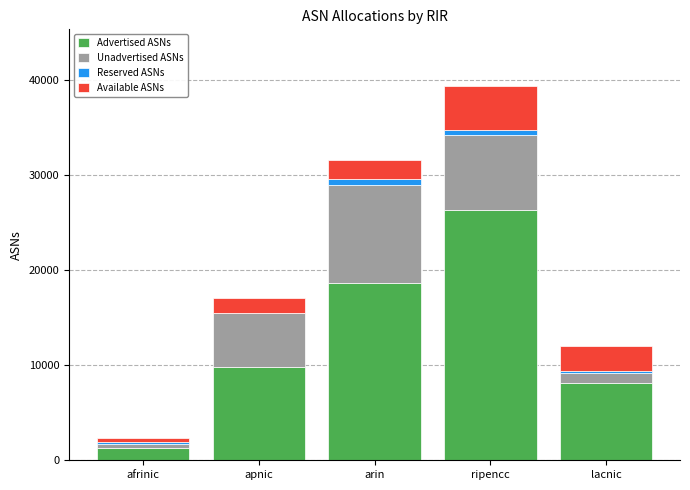

Does the chart contain stacked bars?

Yes